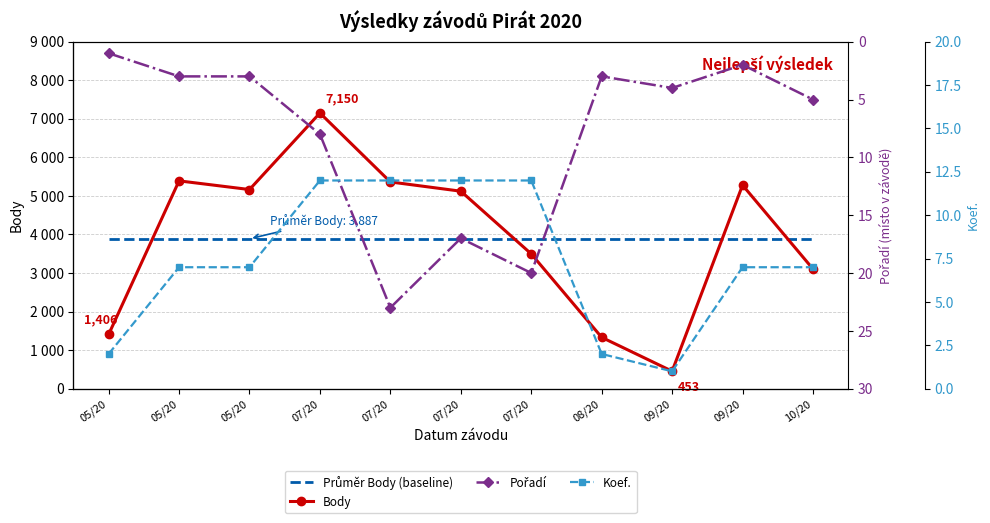

What is the total value across all series at 05/20?

1409